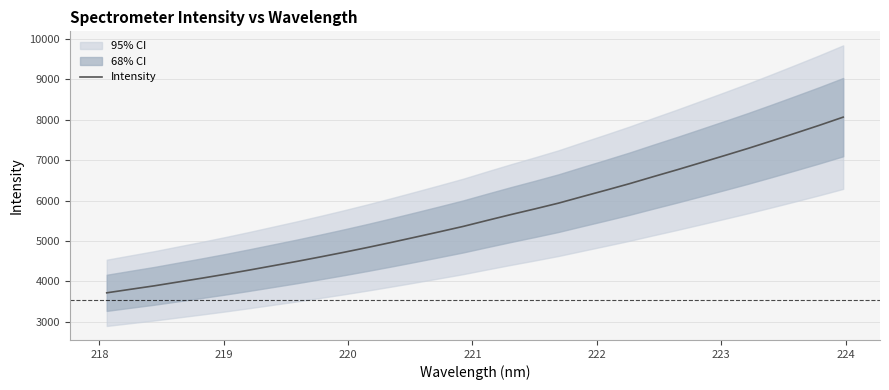

How many categories are shown in the chart?

32